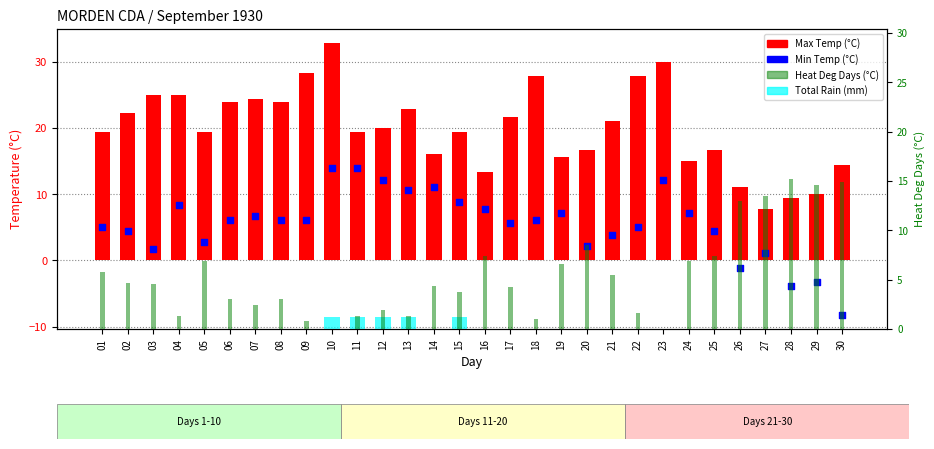

Which series reaches the maximum Y coordinate?

Max Temp (°C)